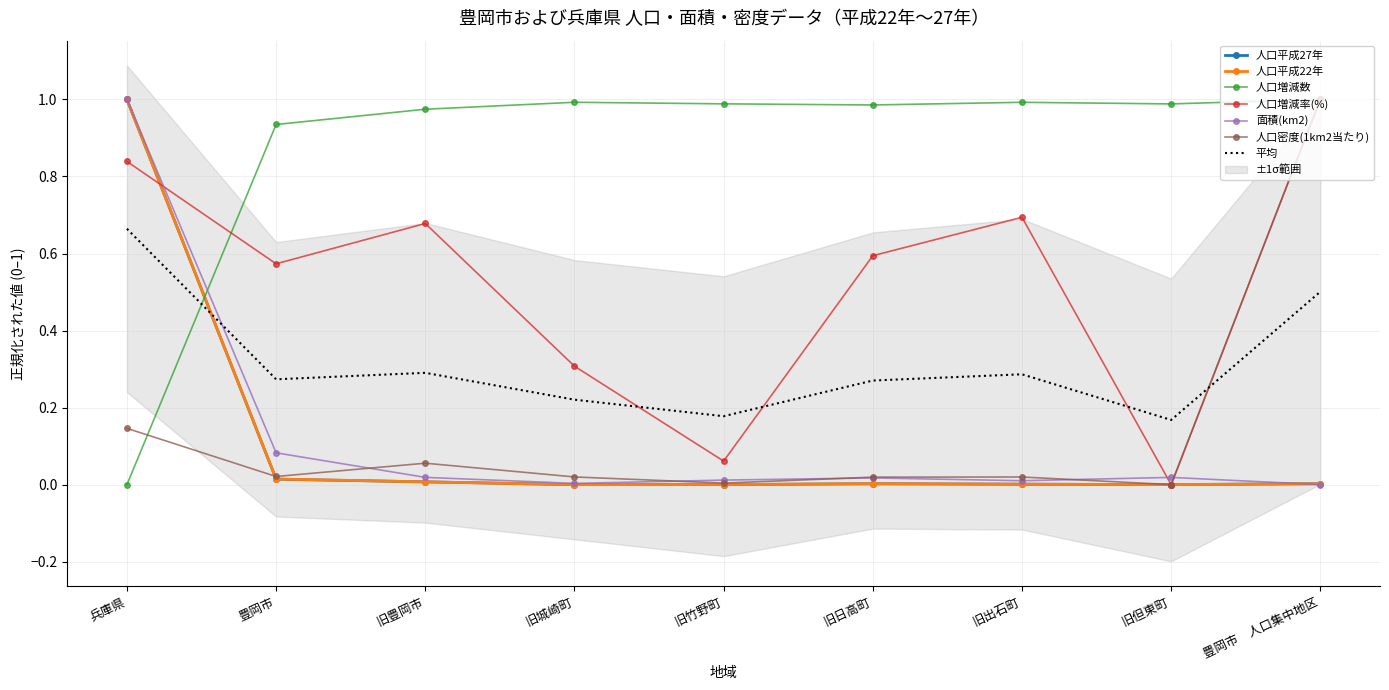

True or false: 人口増減率(%) and 人口密度(1km2当たり) cross at least once.

False